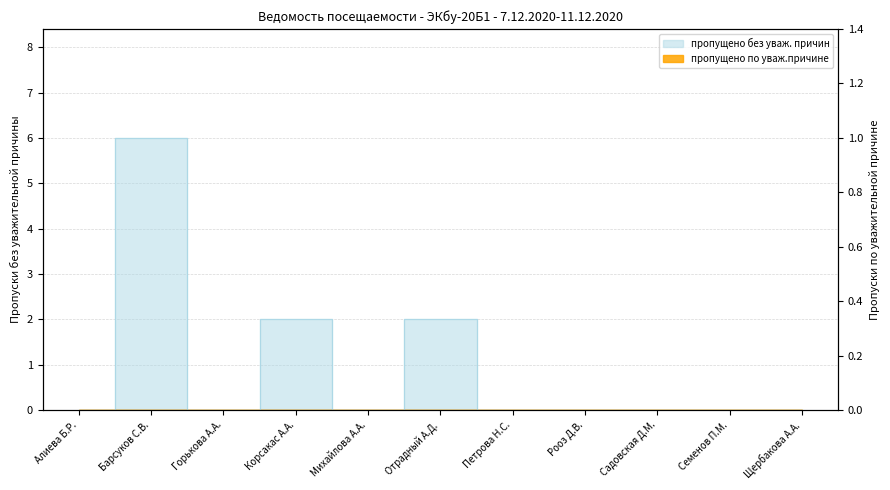

The value at Рооз Д.В. is 0. True or false?

True